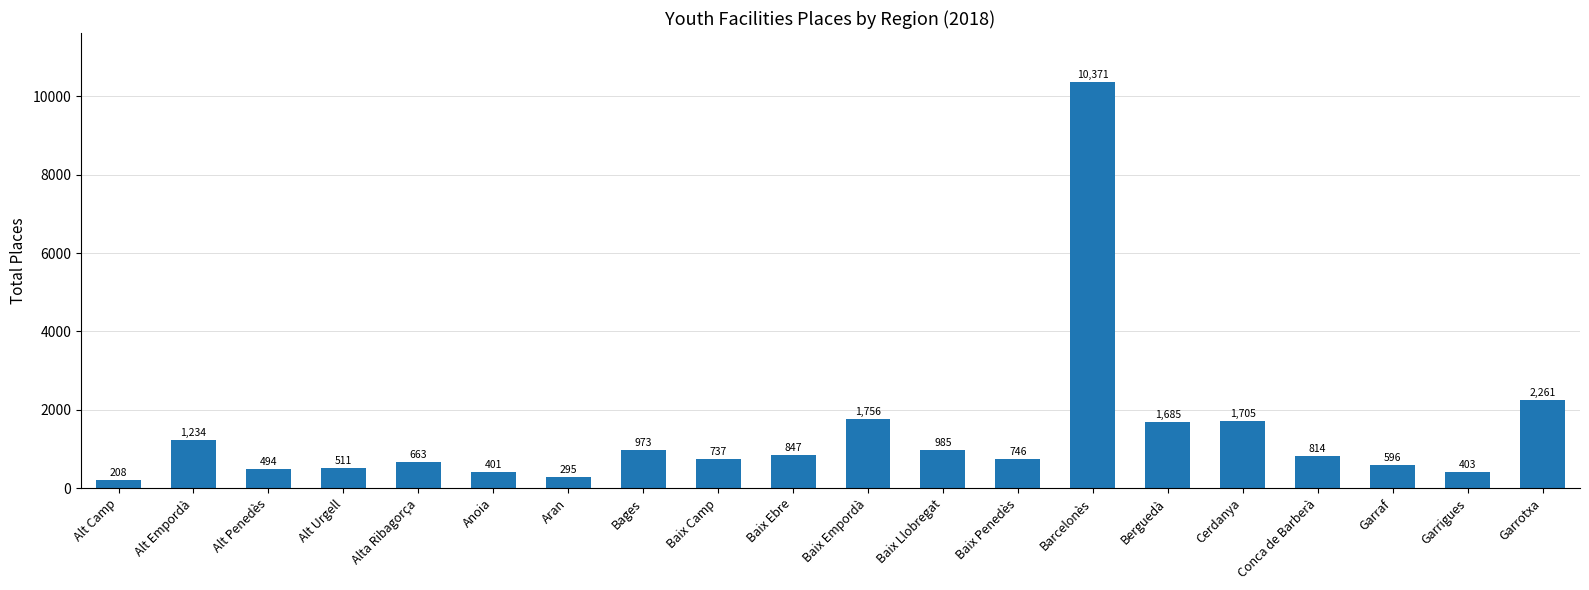

How many bars are there in total?

20